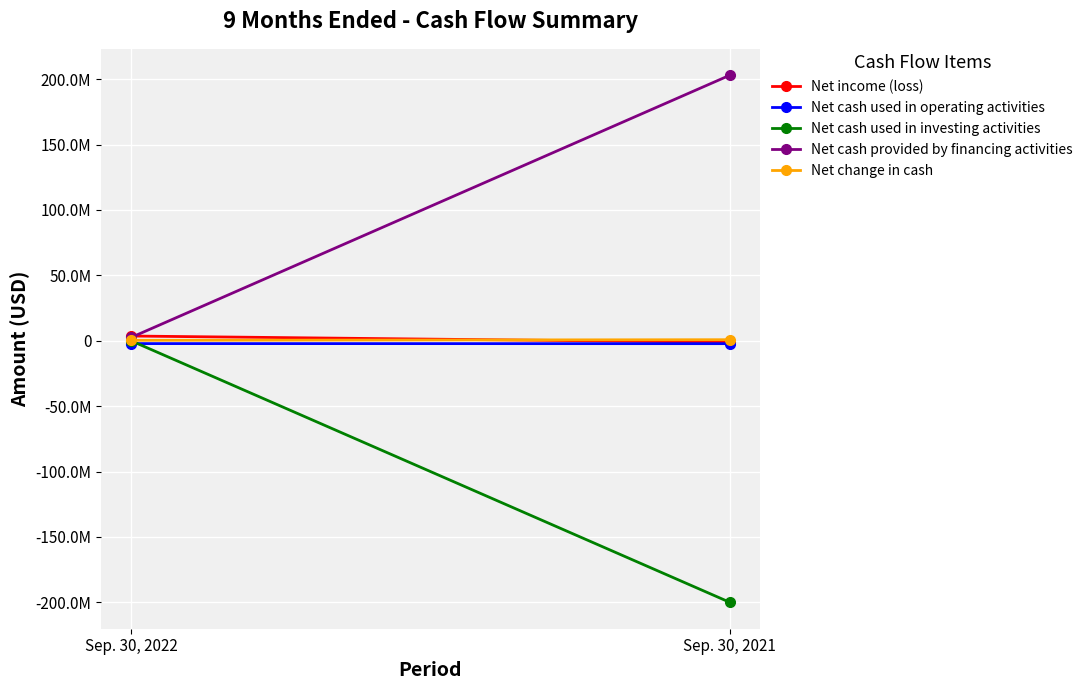

The Net cash used in operating activities series shows -955848 at Sep. 30, 2022. True or false?

False